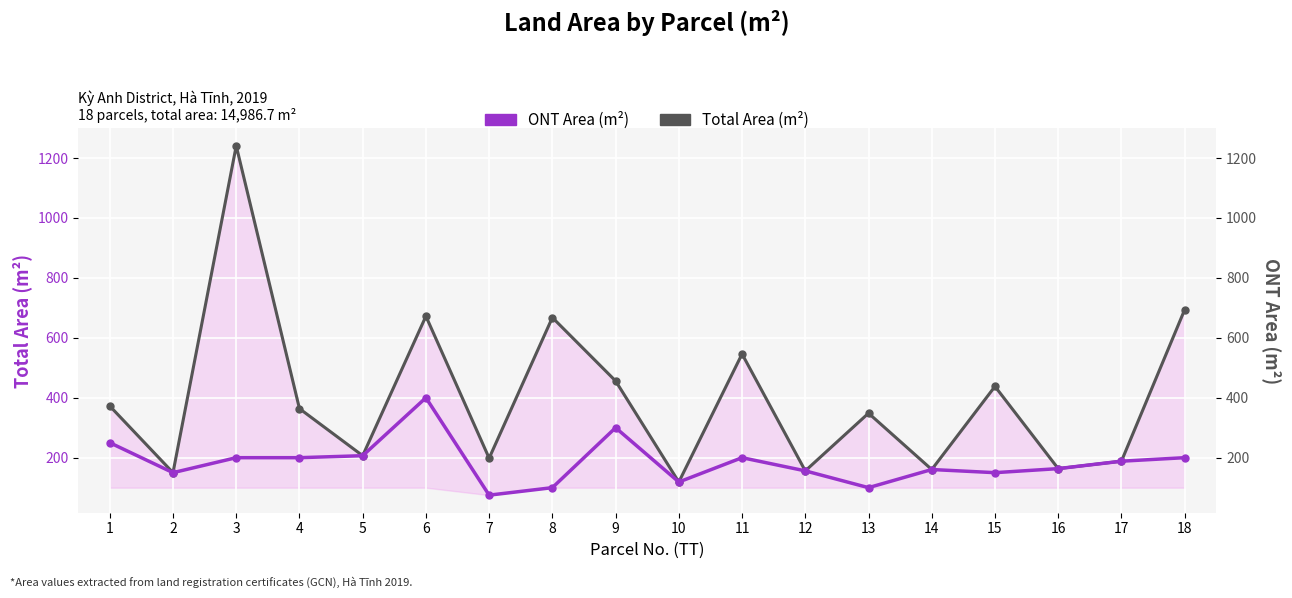

True or false: ONT Area (m²) has a value of 48.1 at 7.

False